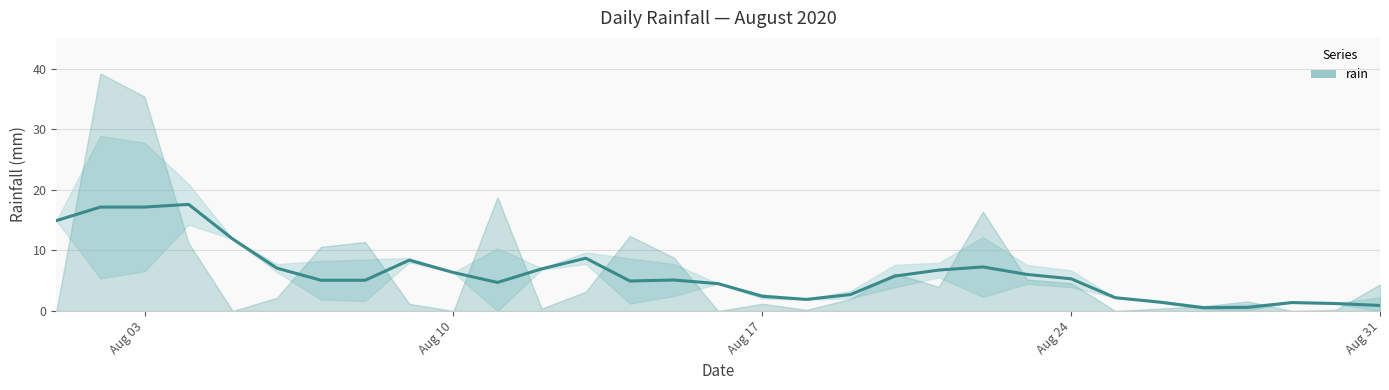

How many lines are shown in the chart?

1